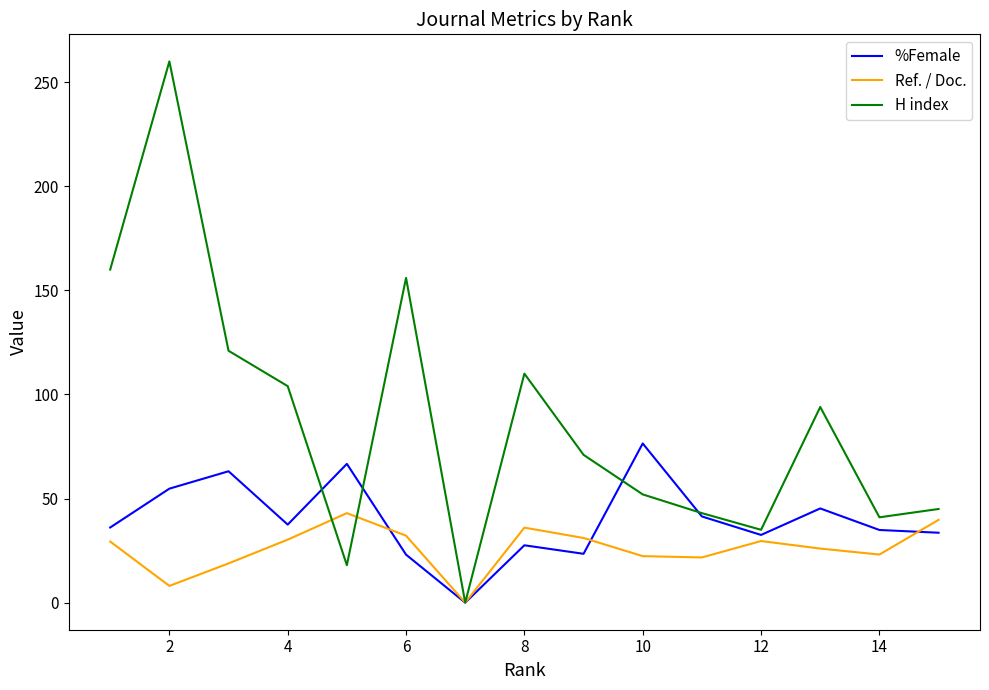

How many interior local peaks does the Ref. / Doc. series have?

3